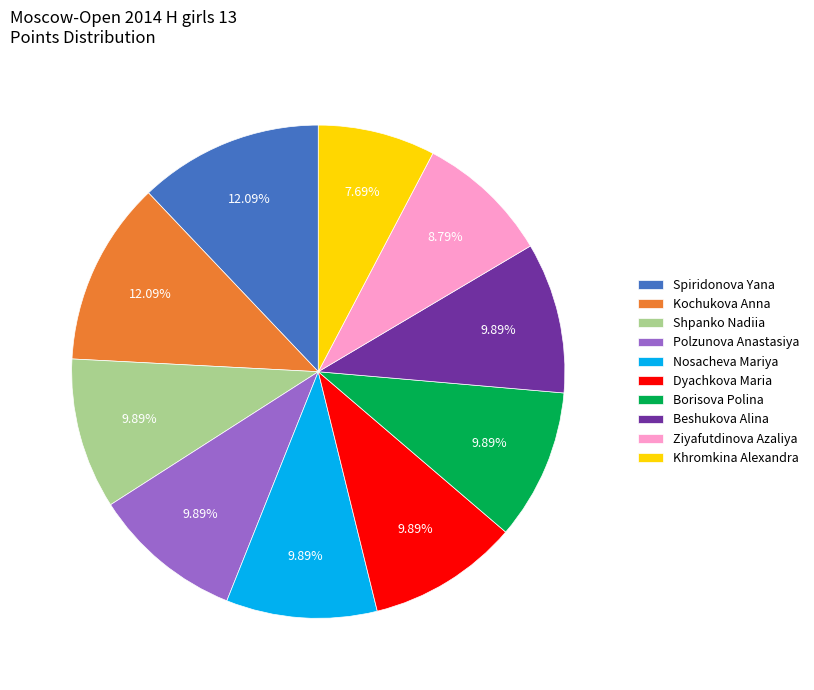

Is there any slice that represents more than half of the pie?

No